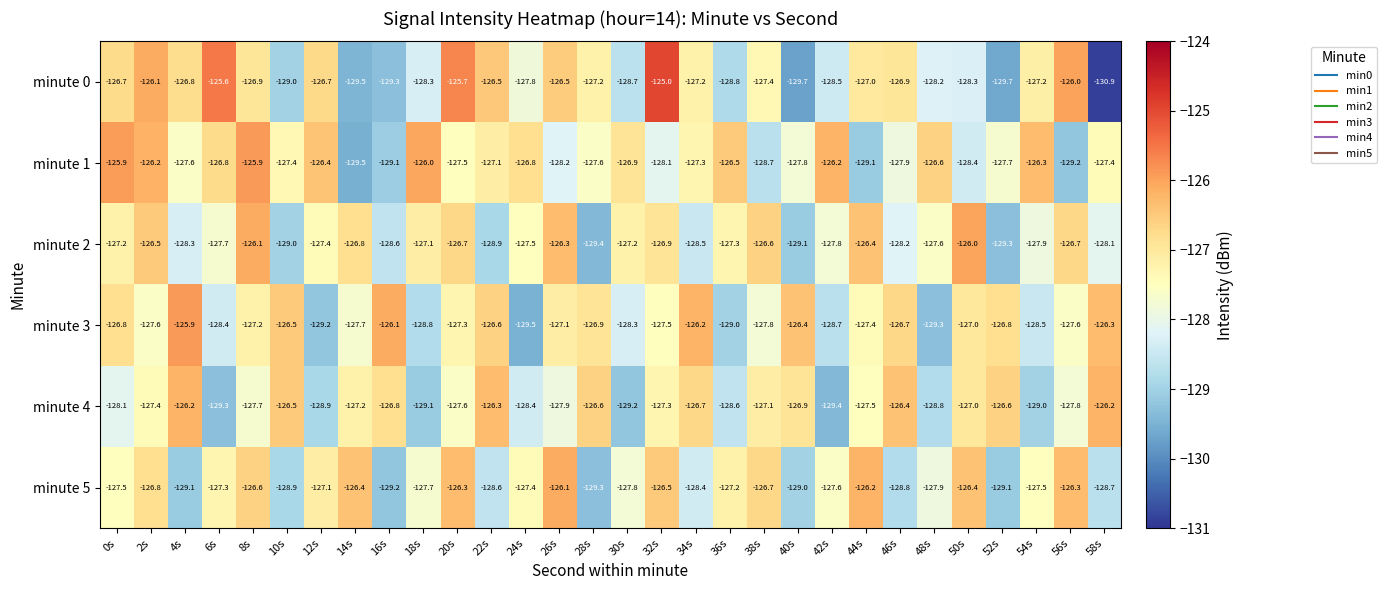

At which category is the sum across all series the highest?

8s